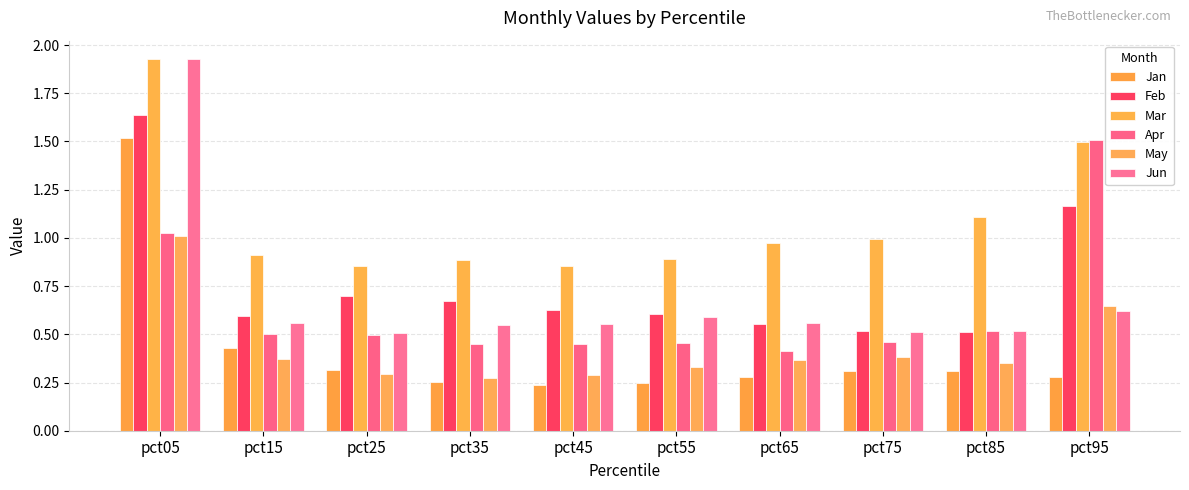

What is the sum of the May values at pct95 and pct45?

0.9